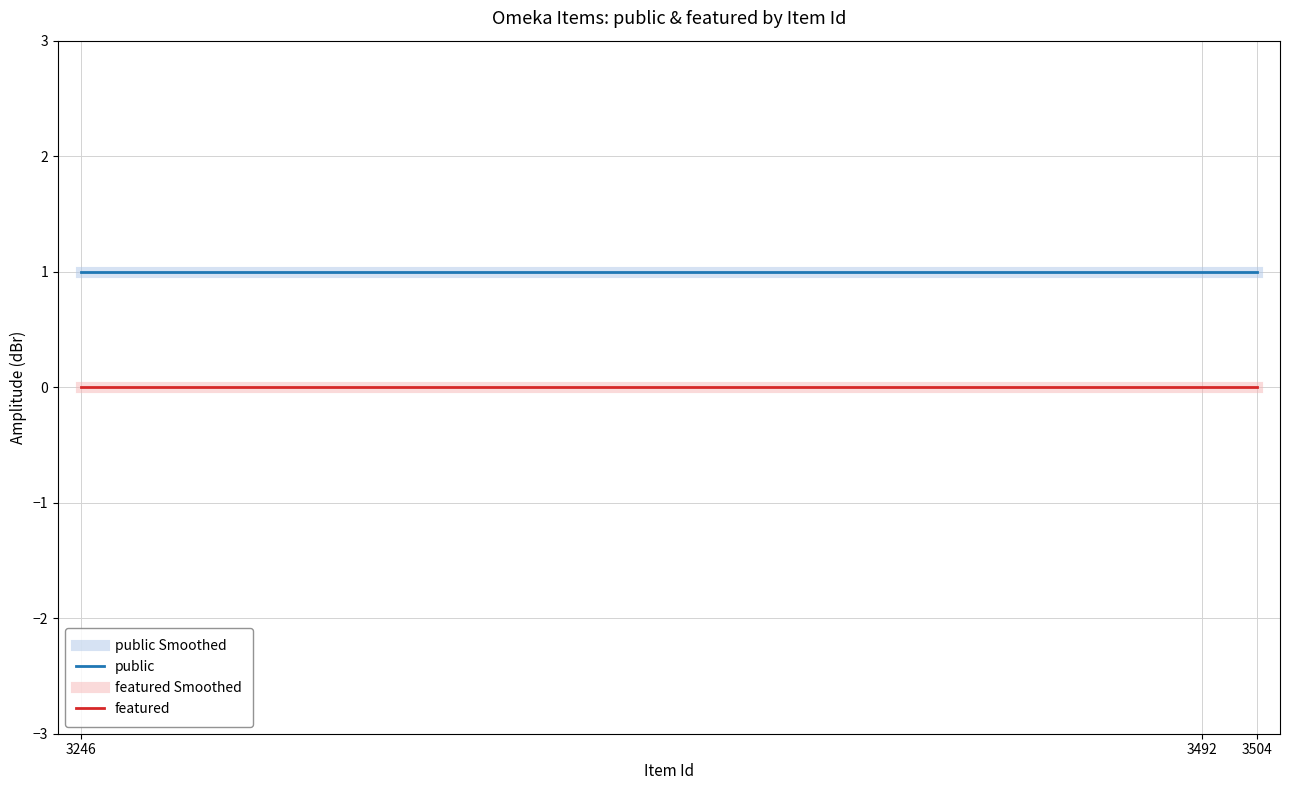

Which series changed the most between 3504 and 3492?

public Smoothed